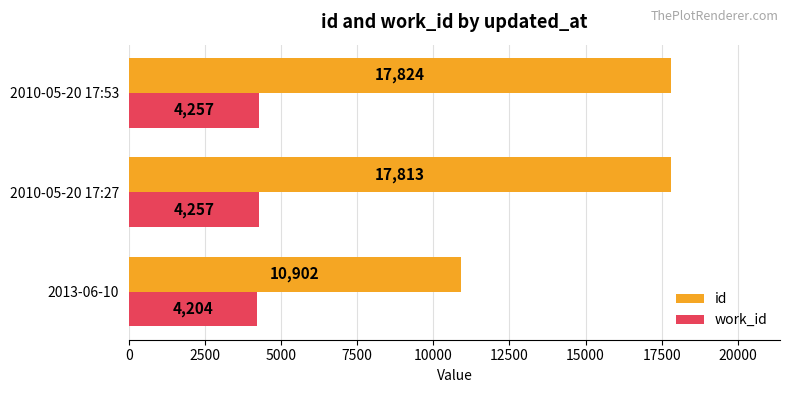

Which category has the highest value in the id series?

2010-05-20 17:53